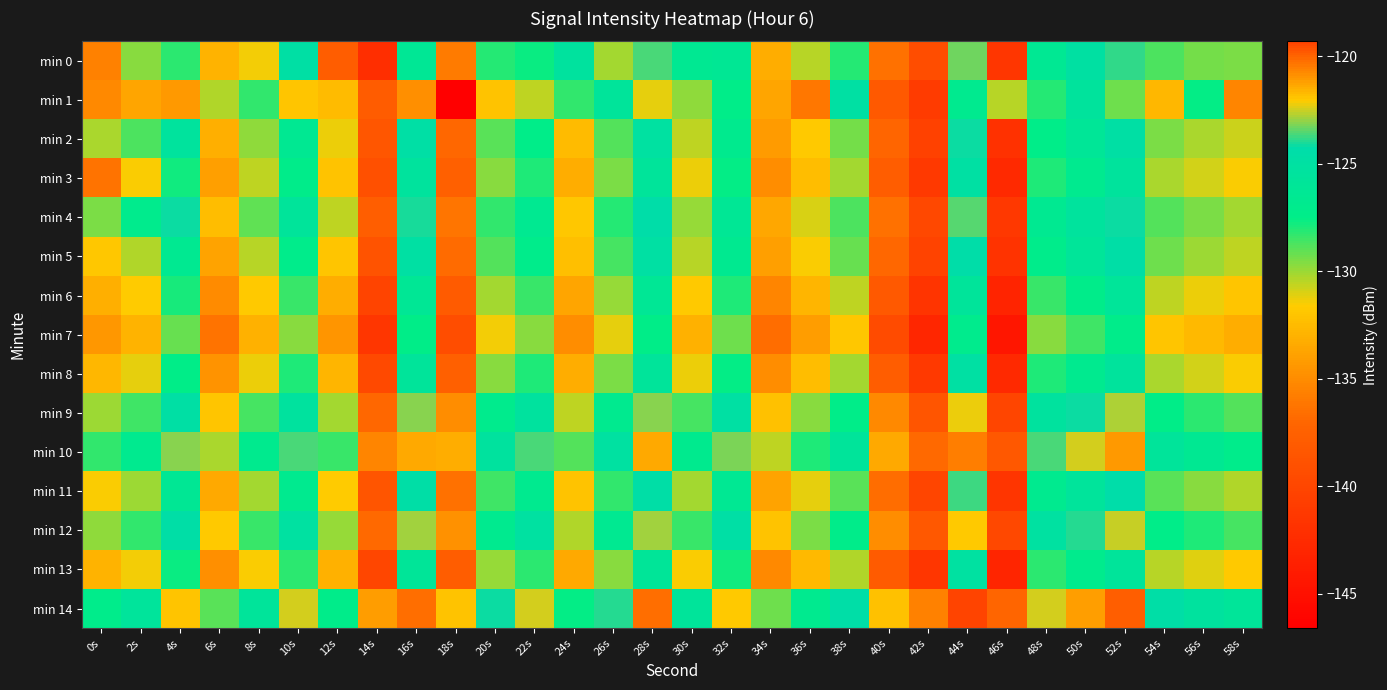

Reading right to left, transcribe all the data shown in this chart.

min 0: 58s=-129.5	56s=-129.3	54s=-128.7	52s=-123.8	50s=-125.1	48s=-126.4	46s=-141.5	44s=-123.3	42s=-139.3	40s=-136.4	38s=-128.1	36s=-130.4	34s=-133.2	32s=-126.3	30s=-126.5	28s=-123.6	26s=-130.2	24s=-125.3	22s=-127.7	20s=-128.1	18s=-135.8	16s=-126.2	14s=-142.1	12s=-137.8	10s=-124.8	8s=-131.4	6s=-132.9	4s=-128.2	2s=-129.6	0s=-135.6
min 1: 58s=-135.4	56s=-127.6	54s=-132.7	52s=-129.3	50s=-125.5	48s=-128.1	46s=-130.4	44s=-126.8	42s=-141.0	40s=-138.2	38s=-124.9	36s=-136.1	34s=-133.6	32s=-127.4	30s=-129.8	28s=-131.2	26s=-125.7	24s=-128.3	22s=-130.5	20s=-132.0	18s=-146.6	16s=-134.8	14s=-137.9	12s=-132.4	10s=-132.0	8s=-128.3	6s=-130.3	4s=-121.0	2s=-133.7	0s=-135.1
min 2: 58s=-130.8	56s=-130.2	54s=-129.5	52s=-124.8	50s=-126.1	48s=-127.3	46s=-142.0	44s=-124.2	42s=-140.5	40s=-137.1	38s=-129.4	36s=-131.7	34s=-134.2	32s=-126.9	30s=-130.6	28s=-125.1	26s=-128.8	24s=-132.5	22s=-127.3	20s=-129.0	18s=-136.9	16s=-124.7	14s=-138.4	12s=-131.3	10s=-126.5	8s=-129.8	6s=-133.1	4s=-125.4	2s=-128.7	0s=-130.2
min 3: 58s=-131.5	56s=-130.9	54s=-130.2	52s=-125.5	50s=-126.8	48s=-128.0	46s=-142.7	44s=-124.9	42s=-141.2	40s=-137.8	38s=-130.1	36s=-132.4	34s=-134.9	32s=-127.6	30s=-131.3	28s=-125.8	26s=-129.5	24s=-133.2	22s=-128.0	20s=-129.7	18s=-137.6	16s=-125.4	14s=-139.1	12s=-132.0	10s=-127.2	8s=-130.5	6s=-134.0	4s=-127.8	2s=-131.5	0s=-136.3
min 4: 58s=-130.1	56s=-129.5	54s=-128.8	52s=-124.1	50s=-125.4	48s=-126.6	46s=-141.3	44s=-123.5	42s=-139.8	40s=-136.4	38s=-128.7	36s=-131.0	34s=-133.5	32s=-126.2	30s=-129.9	28s=-124.4	26s=-128.1	24s=-131.8	22s=-126.6	20s=-128.3	18s=-136.2	16s=-124.0	14s=-137.7	12s=-130.6	10s=-125.8	8s=-129.1	6s=-132.4	4s=-124.1	2s=-127.0	0s=-129.5
min 5: 58s=-130.6	56s=-130.0	54s=-129.3	52s=-124.6	50s=-125.9	48s=-127.1	46s=-141.8	44s=-124.4	42s=-140.3	40s=-136.9	38s=-129.2	36s=-131.5	34s=-134.0	32s=-126.7	30s=-130.4	28s=-124.9	26s=-128.6	24s=-132.3	22s=-127.1	20s=-128.8	18s=-136.7	16s=-124.9	14s=-138.8	12s=-131.9	10s=-127.1	8s=-130.4	6s=-133.7	4s=-126.6	2s=-130.3	0s=-131.8
min 6: 58s=-131.9	56s=-131.3	54s=-130.6	52s=-125.9	50s=-127.2	48s=-128.4	46s=-143.1	44s=-125.7	42s=-141.6	40s=-138.2	38s=-130.5	36s=-132.8	34s=-135.3	32s=-128.0	30s=-131.7	28s=-126.2	26s=-129.9	24s=-133.6	22s=-128.4	20s=-130.1	18s=-138.0	16s=-126.2	14s=-140.1	12s=-133.2	10s=-128.4	8s=-131.7	6s=-135.0	4s=-127.9	2s=-131.6	0s=-133.1
min 7: 58s=-133.2	56s=-132.6	54s=-131.9	52s=-127.2	50s=-128.5	48s=-129.7	46s=-144.4	44s=-127.0	42s=-142.9	40s=-139.5	38s=-131.8	36s=-134.1	34s=-136.6	32s=-129.3	30s=-133.0	28s=-127.5	26s=-131.2	24s=-134.9	22s=-129.7	20s=-131.4	18s=-139.3	16s=-127.5	14s=-141.4	12s=-134.5	10s=-129.7	8s=-133.0	6s=-136.3	4s=-129.2	2s=-132.9	0s=-134.4
min 8: 58s=-131.5	56s=-130.9	54s=-130.2	52s=-125.5	50s=-126.8	48s=-128.0	46s=-142.7	44s=-124.9	42s=-141.2	40s=-137.8	38s=-130.1	36s=-132.4	34s=-134.9	32s=-127.6	30s=-131.3	28s=-125.8	26s=-129.5	24s=-133.2	22s=-128.0	20s=-129.7	18s=-137.6	16s=-125.8	14s=-139.7	12s=-132.8	10s=-128.0	8s=-131.3	6s=-134.6	4s=-127.5	2s=-131.2	0s=-132.7
min 9: 58s=-128.8	56s=-128.2	54s=-127.5	52s=-122.8	50s=-124.1	48s=-125.3	46s=-140.0	44s=-122.2	42s=-138.5	40s=-135.1	38s=-127.4	36s=-129.7	34s=-132.2	32s=-124.9	30s=-128.6	28s=-123.1	26s=-126.8	24s=-130.5	22s=-125.3	20s=-127.0	18s=-134.9	16s=-123.1	14s=-137.0	12s=-130.1	10s=-125.3	8s=-128.6	6s=-131.9	4s=-124.8	2s=-128.5	0s=-130.0
min 10: 58s=-127.1	56s=-126.5	54s=-125.8	52s=-121.1	50s=-122.4	48s=-123.6	46s=-138.3	44s=-120.5	42s=-136.8	40s=-133.4	38s=-125.7	36s=-128.0	34s=-130.5	32s=-123.2	30s=-126.9	28s=-121.4	26s=-125.1	24s=-128.8	22s=-123.6	20s=-125.3	18s=-133.2	16s=-121.4	14s=-135.3	12s=-128.4	10s=-123.6	8s=-126.9	6s=-130.2	4s=-123.1	2s=-126.8	0s=-128.3
min 11: 58s=-130.3	56s=-129.7	54s=-129.0	52s=-124.3	50s=-125.6	48s=-126.8	46s=-141.5	44s=-123.7	42s=-140.0	40s=-136.6	38s=-128.9	36s=-131.2	34s=-133.7	32s=-126.4	30s=-130.1	28s=-124.6	26s=-128.3	24s=-132.0	22s=-126.8	20s=-128.5	18s=-136.4	16s=-124.6	14s=-138.5	12s=-131.6	10s=-126.8	8s=-130.1	6s=-133.4	4s=-126.3	2s=-130.0	0s=-131.5
min 12: 58s=-128.6	56s=-128.0	54s=-127.3	52s=-122.6	50s=-123.9	48s=-125.1	46s=-139.8	44s=-122.0	42s=-138.3	40s=-134.9	38s=-127.2	36s=-129.5	34s=-132.0	32s=-124.7	30s=-128.4	28s=-122.9	26s=-126.6	24s=-130.3	22s=-125.1	20s=-126.8	18s=-134.7	16s=-122.9	14s=-136.8	12s=-129.9	10s=-125.1	8s=-128.4	6s=-131.7	4s=-124.6	2s=-128.3	0s=-129.8
min 13: 58s=-131.7	56s=-131.1	54s=-130.4	52s=-125.7	50s=-127.0	48s=-128.2	46s=-143.0	44s=-125.1	42s=-141.4	40s=-138.0	38s=-130.3	36s=-132.6	34s=-135.1	32s=-127.8	30s=-131.5	28s=-126.0	26s=-129.7	24s=-133.4	22s=-128.2	20s=-129.9	18s=-137.8	16s=-126.0	14s=-139.9	12s=-133.0	10s=-128.2	8s=-131.5	6s=-134.8	4s=-127.7	2s=-131.4	0s=-132.9
min 14: 58s=-125.9	56s=-125.3	54s=-124.6	52s=-119.9	50s=-121.2	48s=-122.4	46s=-137.1	44s=-119.3	42s=-135.6	40s=-132.2	38s=-124.5	36s=-126.8	34s=-129.3	32s=-122.0	30s=-125.7	28s=-120.2	26s=-123.9	24s=-127.6	22s=-122.4	20s=-124.1	18s=-132.0	16s=-120.2	14s=-134.1	12s=-127.2	10s=-122.4	8s=-125.7	6s=-129.0	4s=-121.9	2s=-125.6	0s=-127.1